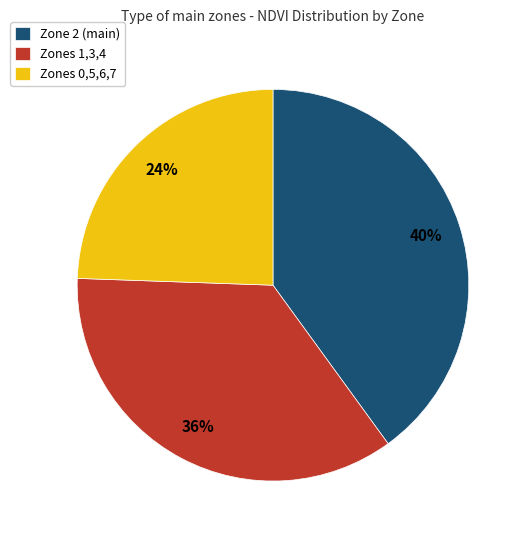

Between Zone 2 (main) and Zones 1,3,4, which is larger?

Zone 2 (main)